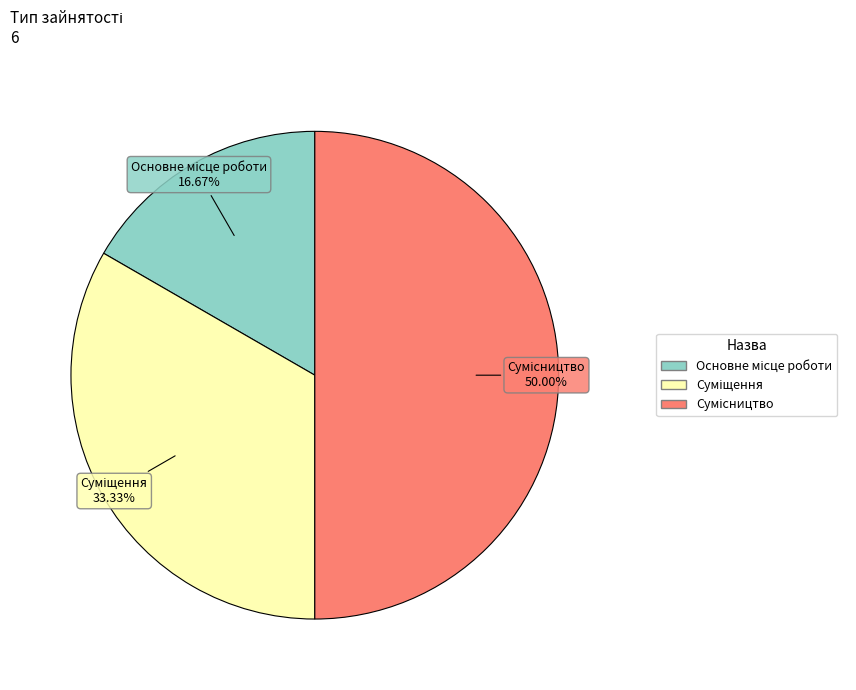

What percentage is the Сумісництво slice, to the nearest percent?

50%